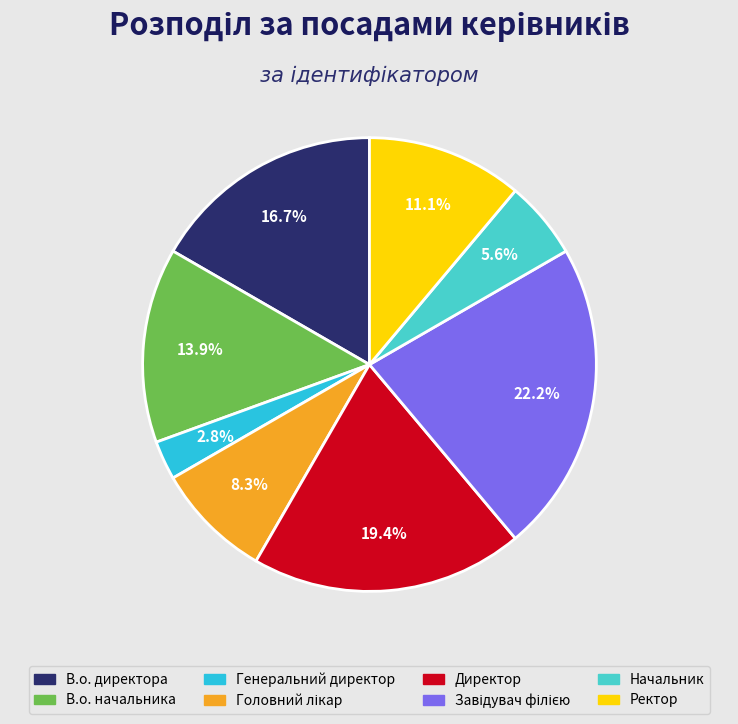

What percentage is the Генеральний директор slice, to the nearest percent?

3%